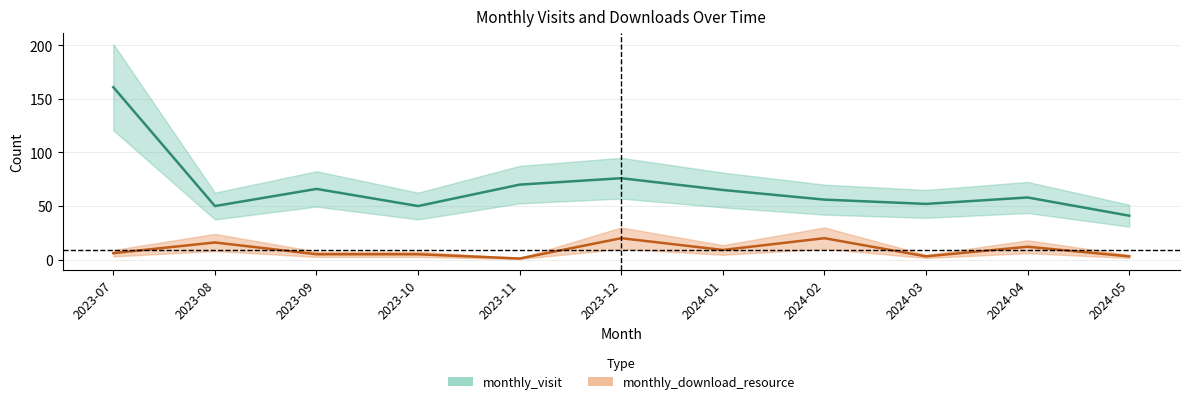

Reading left to right, extract all data points from this chart.

monthly_visit: 2023-07=161	2023-08=50	2023-09=66	2023-10=50	2023-11=70	2023-12=76	2024-01=65	2024-02=56	2024-03=52	2024-04=58	2024-05=41
monthly_download_resource: 2023-07=6	2023-08=16	2023-09=5	2023-10=5	2023-11=1	2023-12=20	2024-01=9	2024-02=20	2024-03=3	2024-04=12	2024-05=3